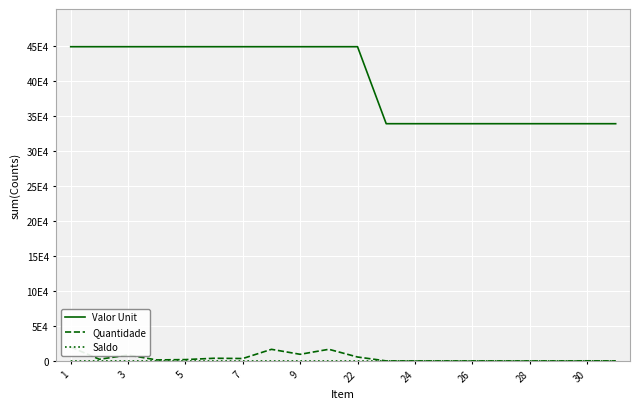

How many categories are shown in the chart?

20